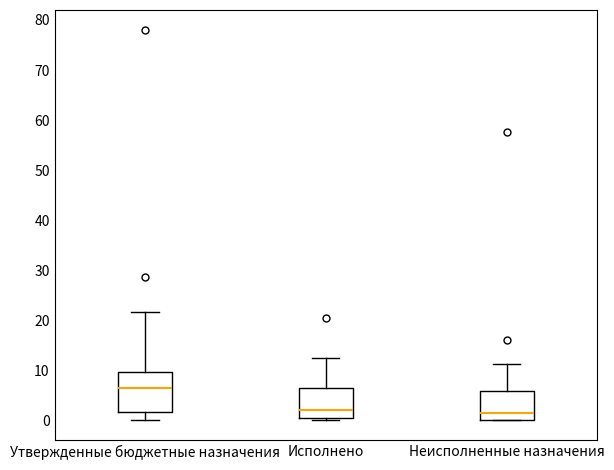

Reading left to right, read every box against the y-axis: the position of its median line, the range the box covers, and the ends of its whiskers. The values are not printed on the chart, so give them approximately, as read against the axis.

Утвержденные бюджетные назначения: median 6, box 2 to 10, whiskers 0 to 22
Исполнено: median 2, box 0 to 6, whiskers 0 (just below the box's lower edge) to 13
Неисполненные назначения: median 1, box 0 to 6, whiskers 0 to 11